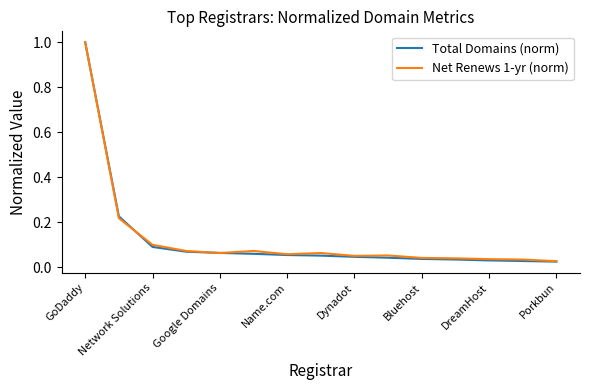

Which series has the largest range (max minus min)?

Total Domains (norm)